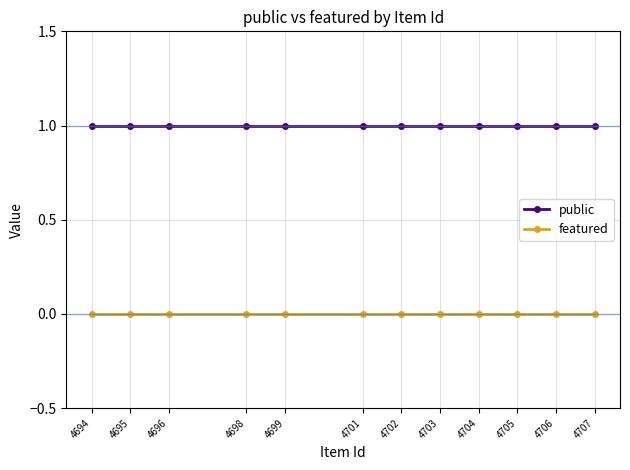

Which label corresponds to the largest value in the chart?

4707